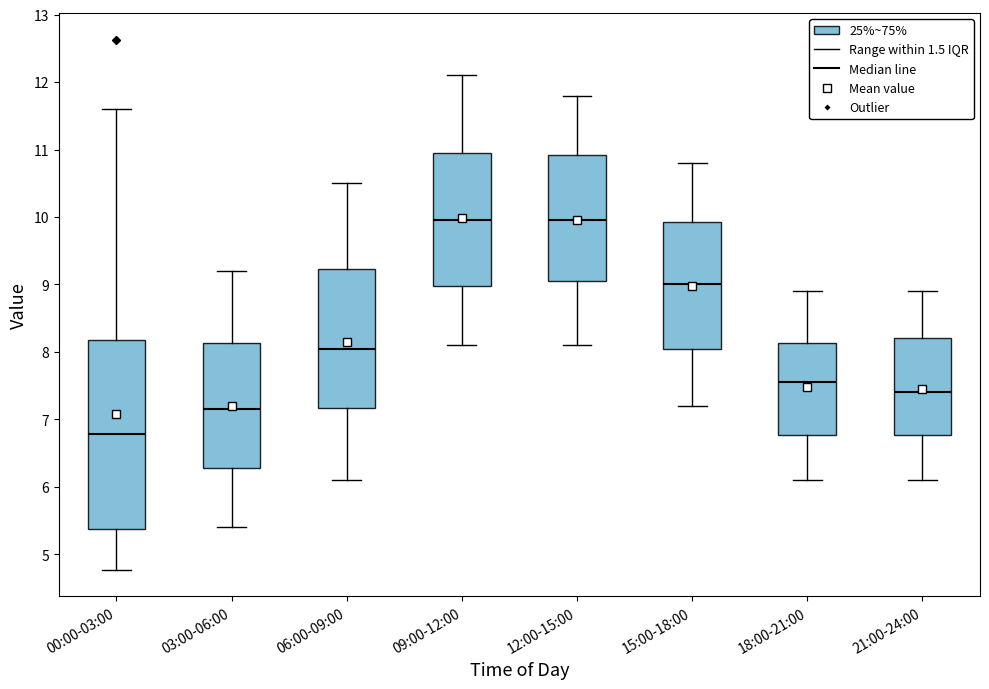

Which box has the lowest median line?

00:00-03:00